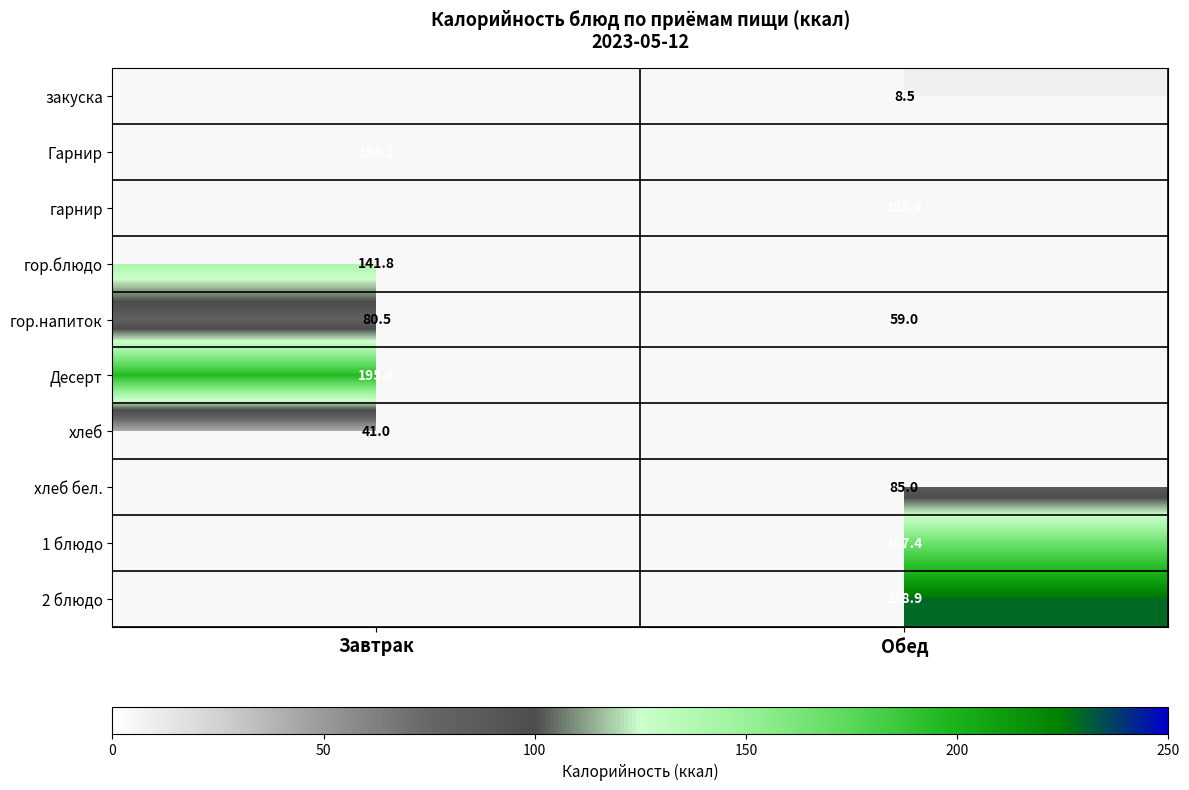

Rank the categories by гор.напиток value from lowest to highest.

Обед, Завтрак